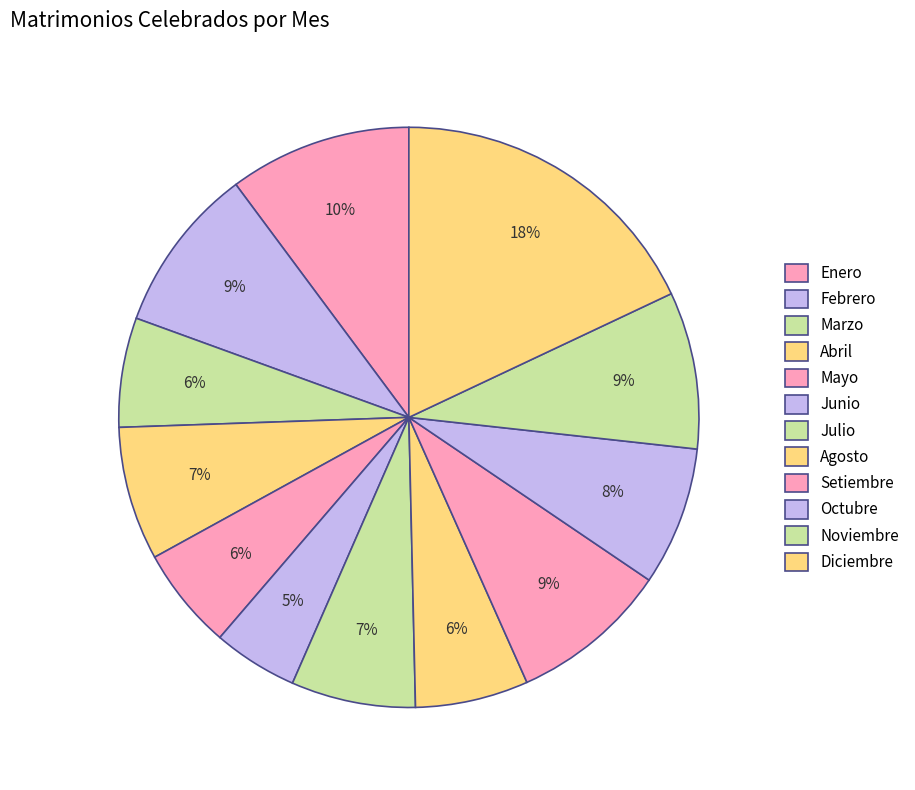

How many segments does this pie chart have?

12